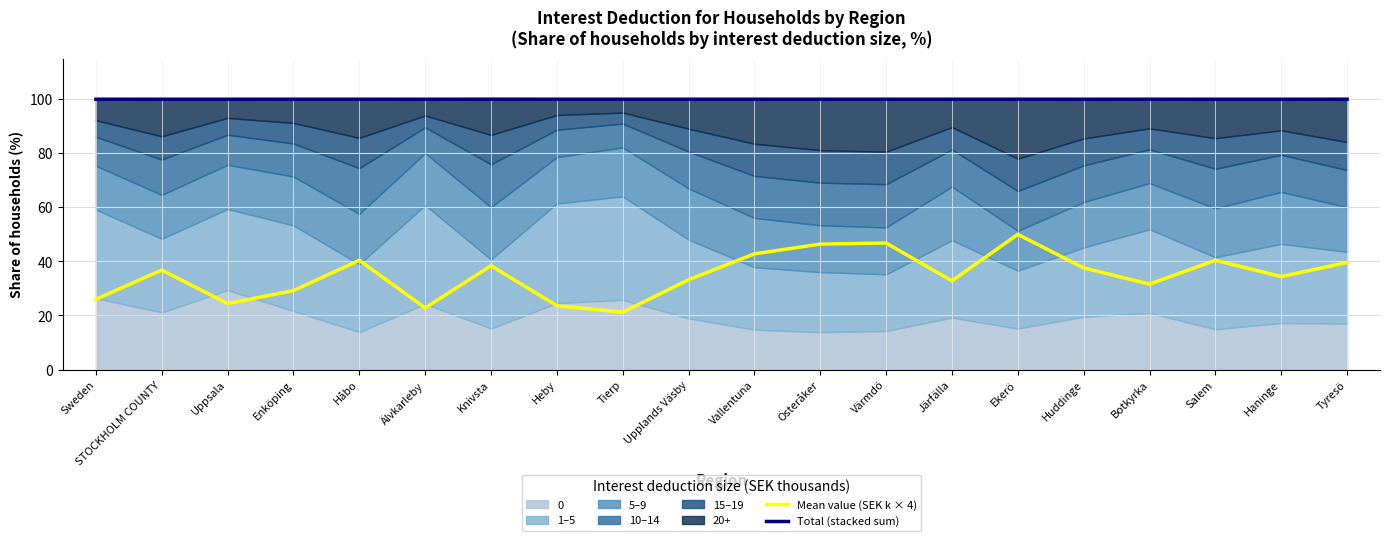

Is the value of Mean value (SEK k × 4) at Tierp greater than the value of Total (stacked sum) at Sweden?

No